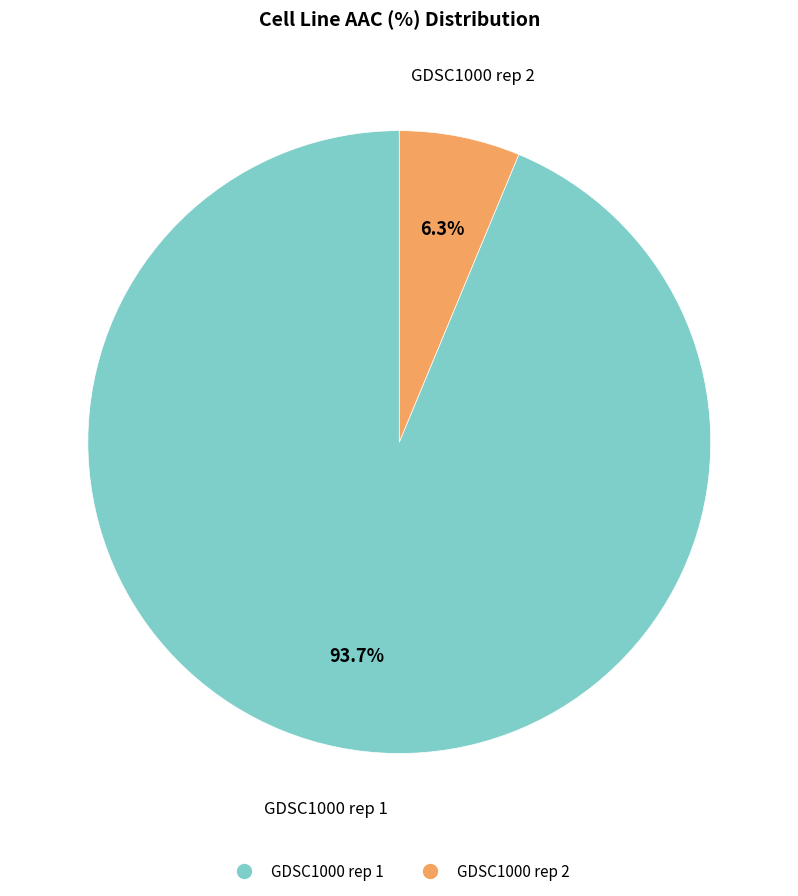

Is there any slice that represents more than half of the pie?

Yes